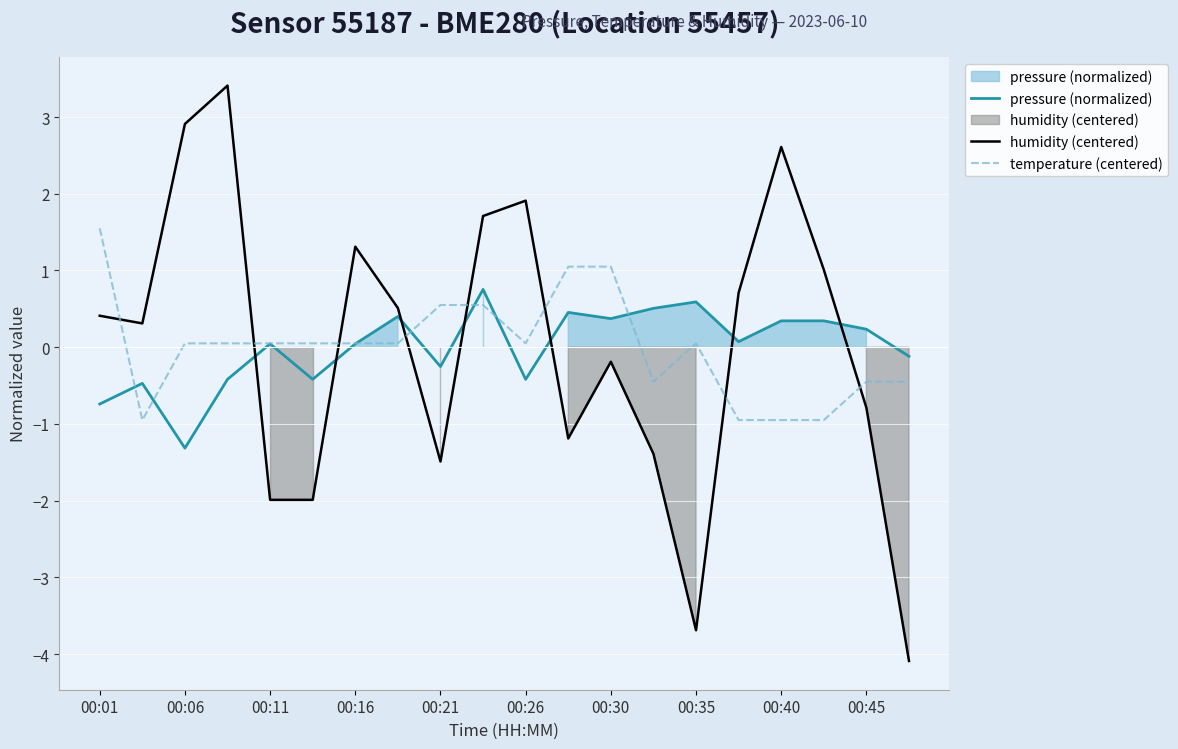

How many values in humidity (centered) are below zero?

9